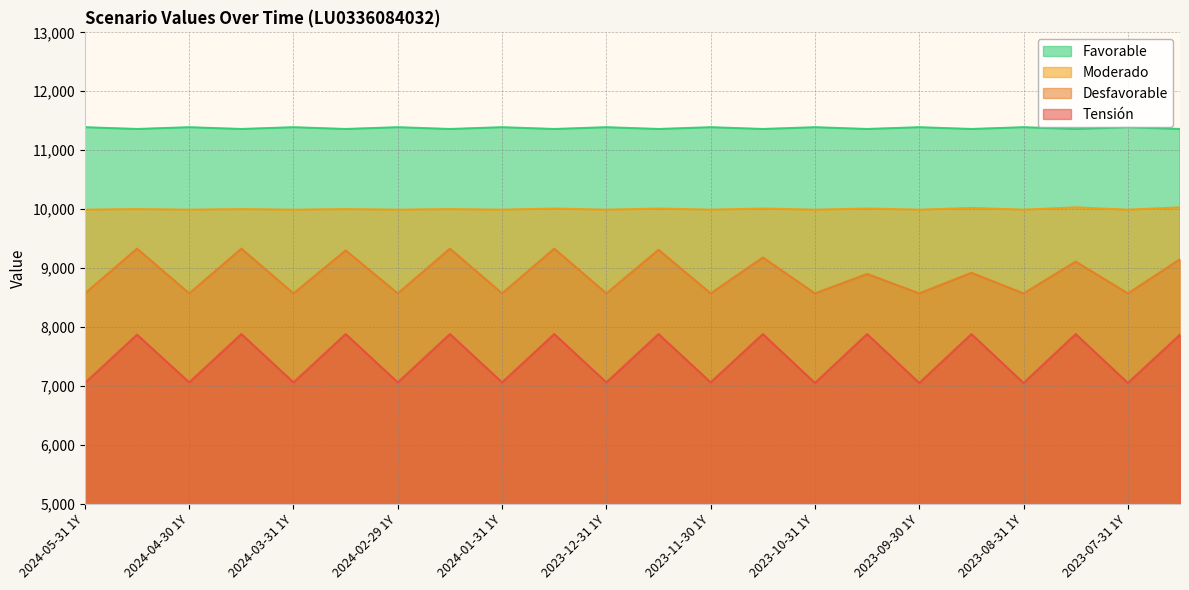

How many values in the Tensión series exceed 7870?

9